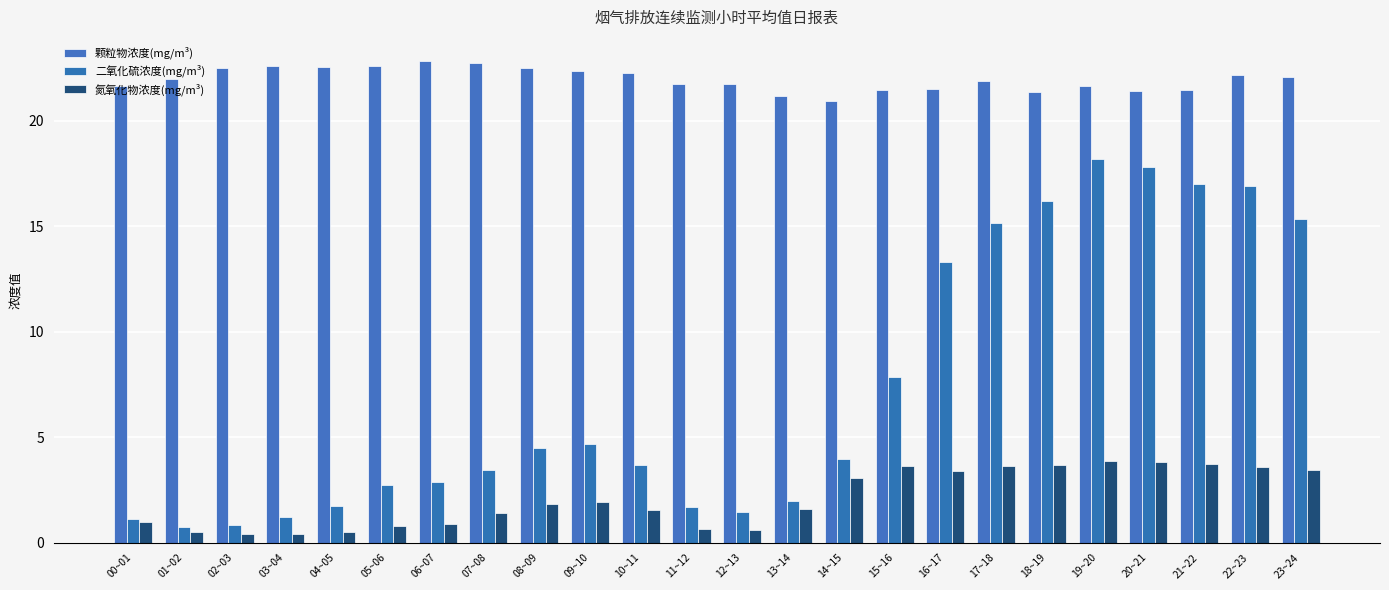

What is the value of the 氮氧化物浓度(mg/m³) bar at the 6th from the left?

0.8